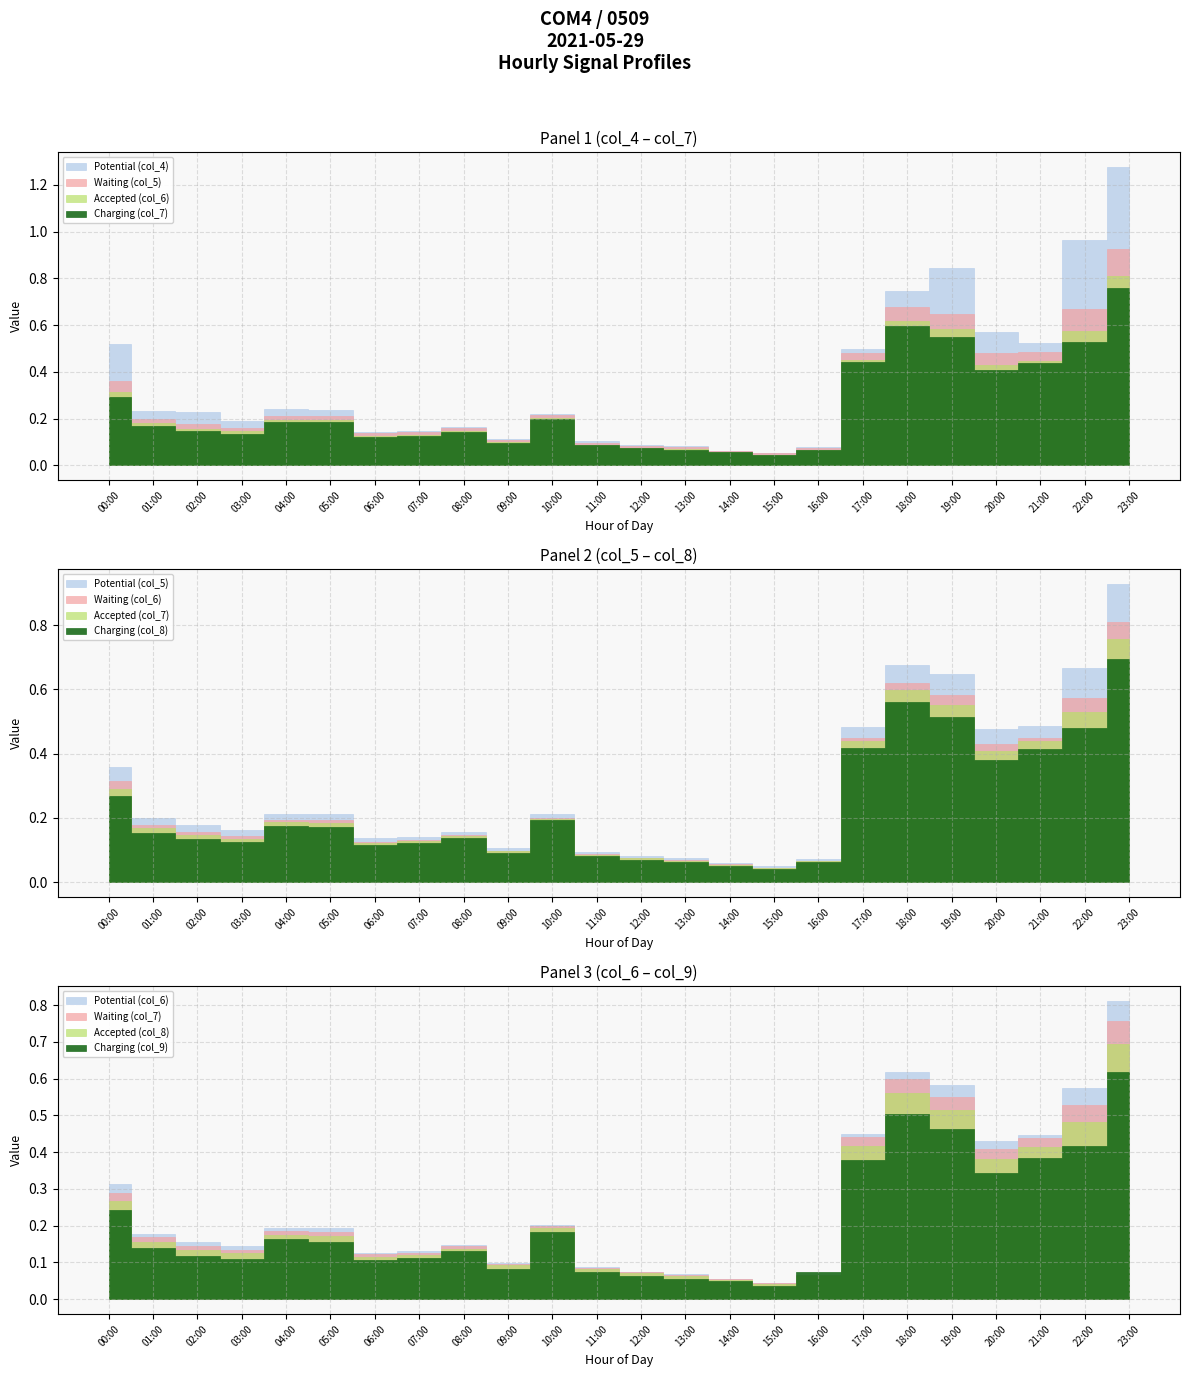

The value of col_9 at 22:00 is 0.7. True or false?

False